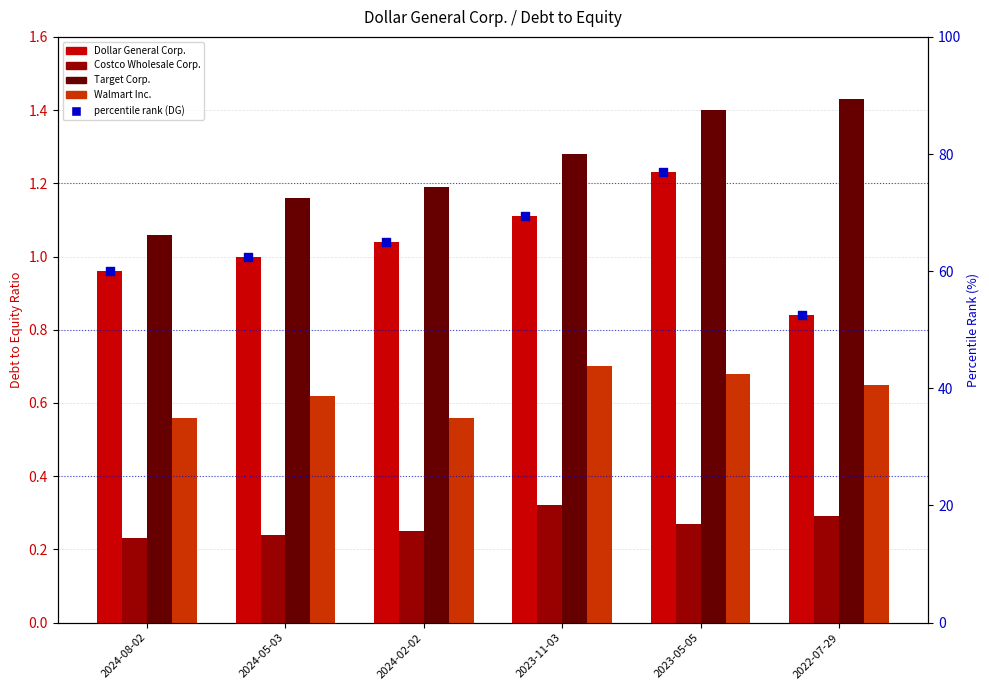

Which series contains the highest Y value?

percentile rank within the sample